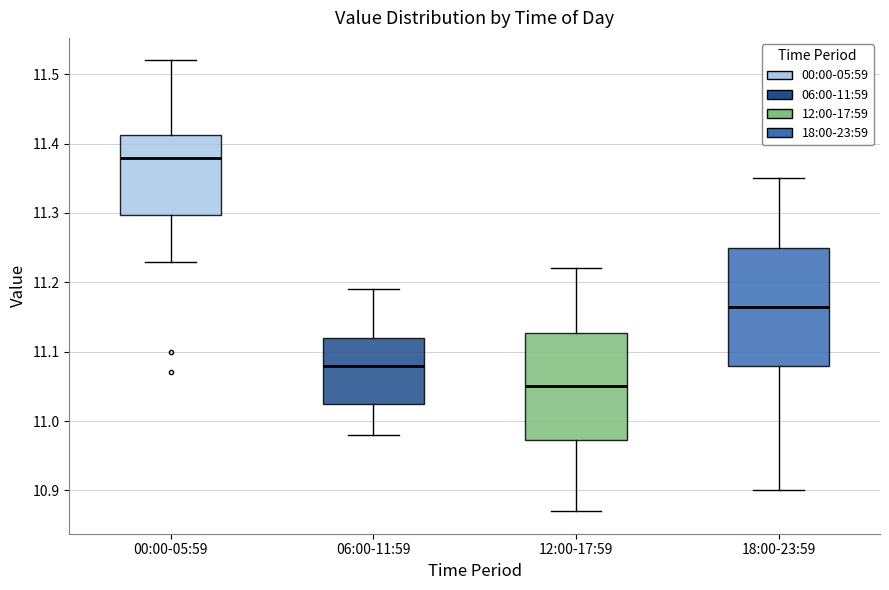

Where is the lower edge of the box for 18:00-23:59 on the y-axis? The values are not printed on the chart, so give them approximately, as read against the axis.

11.08